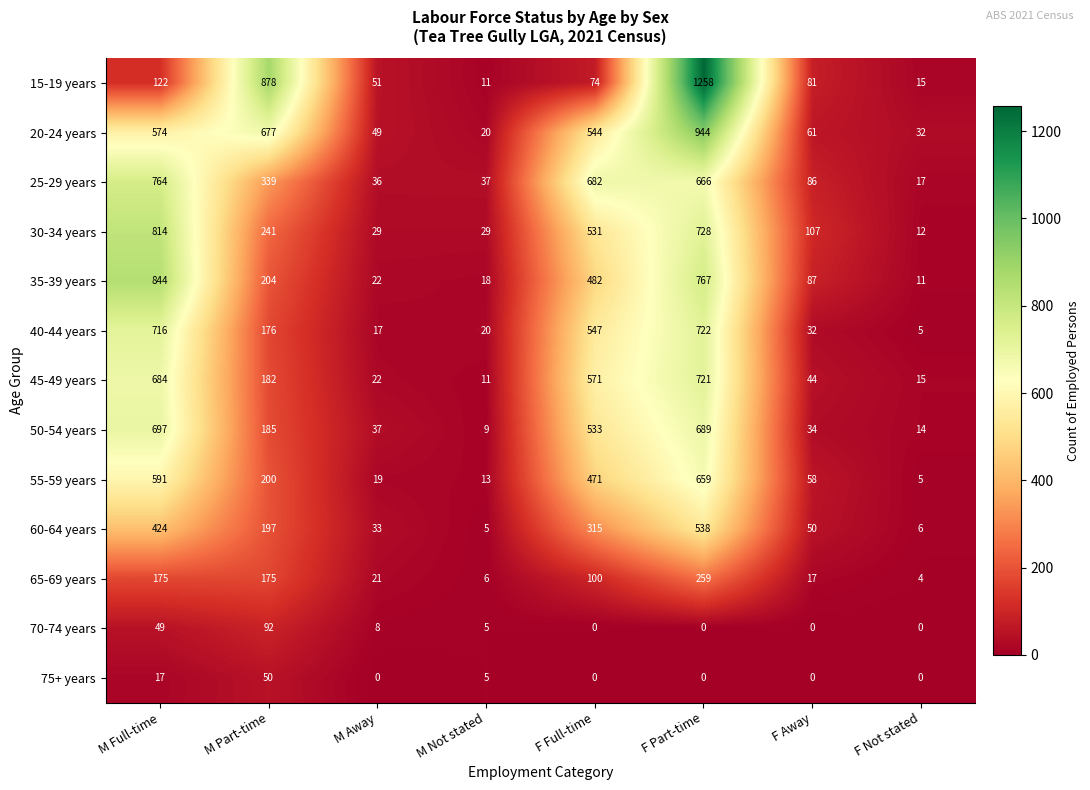

Is it true that 60-64 years equals 538 at F Part-time?

True